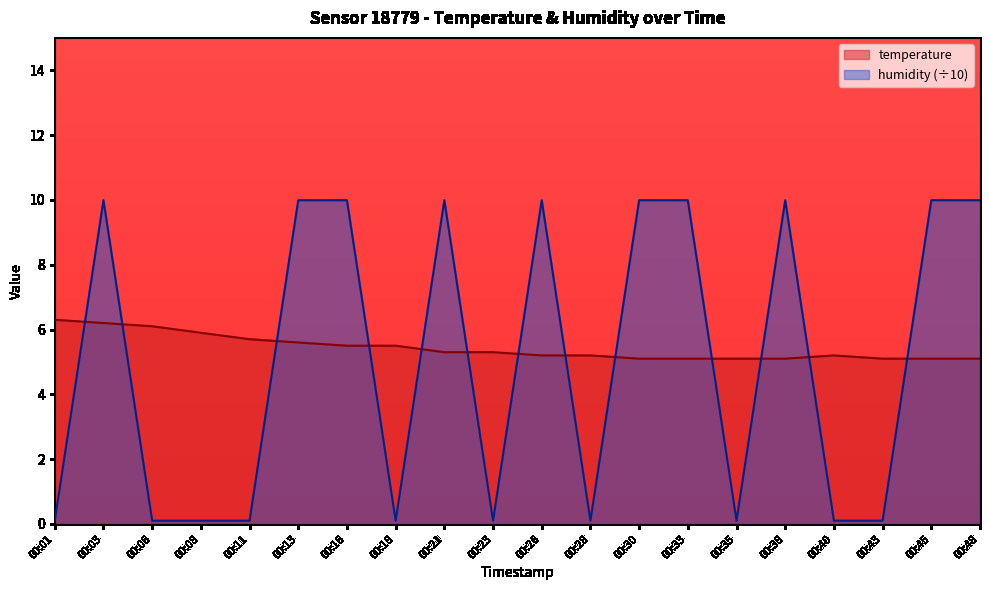

Where does the humidity series first go above 9?

00:03